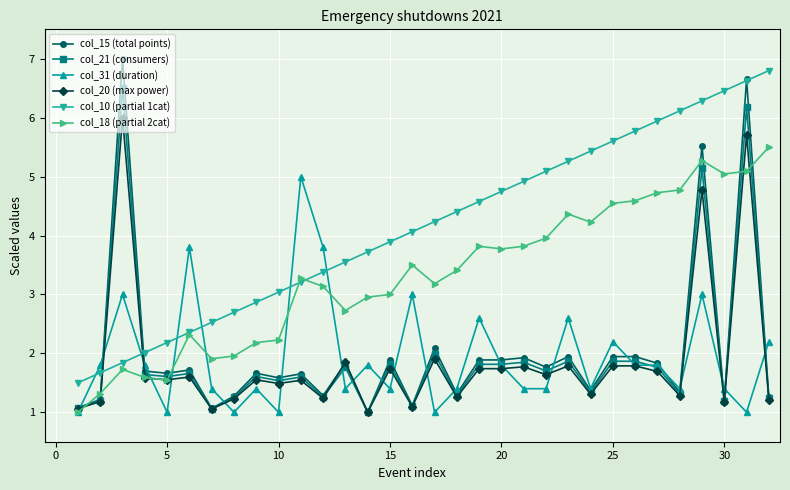

True or false: col_10 (partial 1cat) has more than 0 interior local peaks.

False